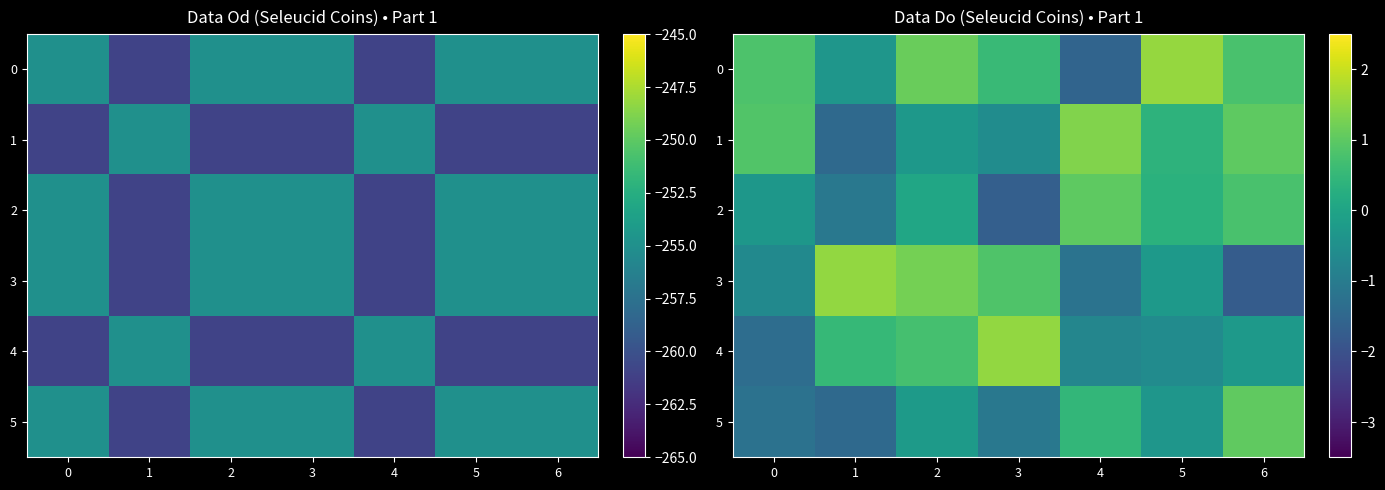

List the labels in order of 0 value, smallest first.

4, 1, 3, 6, 0, 2, 5